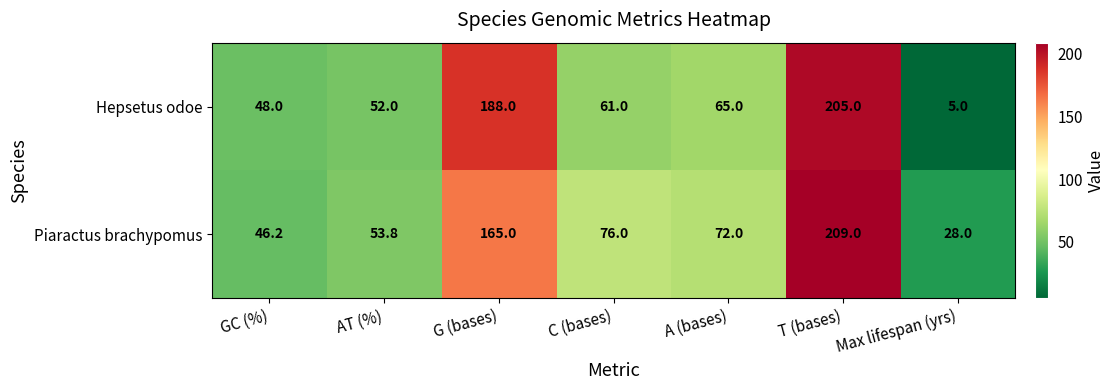

At which label is Piaractus brachypomus closest to 118?

C (bases)